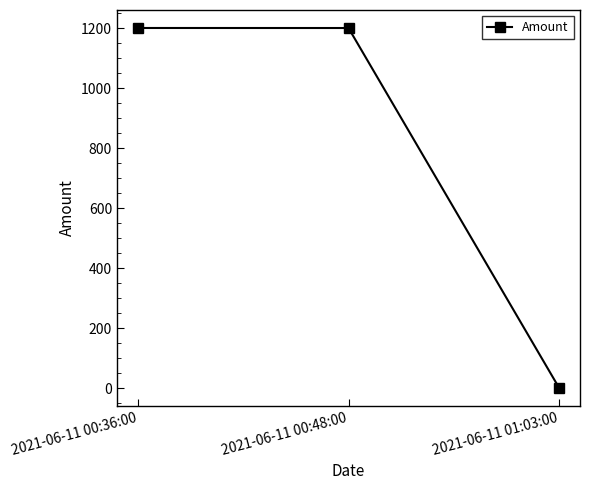

What is the sum of all values?

2402.1